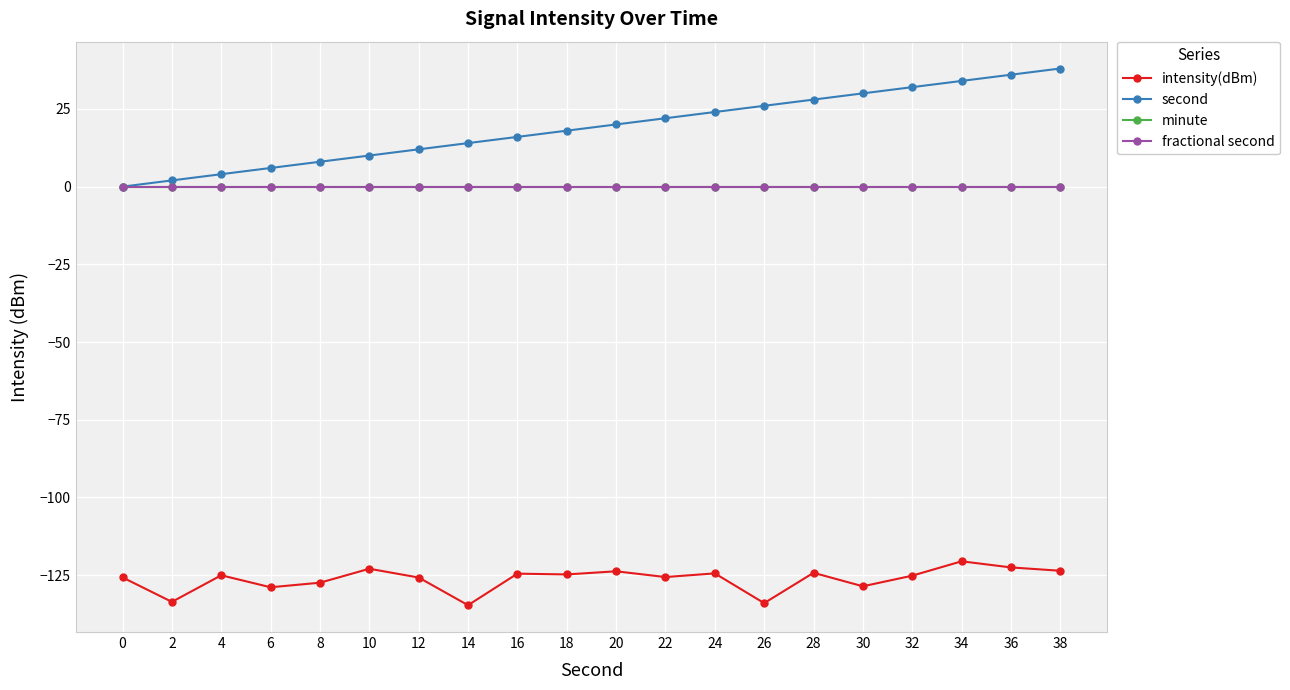

Reading left to right, transcribe all the data shown in this chart.

intensity(dBm): 0=-125.7	2=-133.6	4=-125.0	6=-128.9	8=-127.4	10=-122.9	12=-125.7	14=-134.6	16=-124.5	18=-124.8	20=-123.7	22=-125.6	24=-124.4	26=-134.0	28=-124.2	30=-128.6	32=-125.2	34=-120.5	36=-122.5	38=-123.6
second: 0=0.0	2=2.0	4=4.0	6=6.0	8=8.0	10=10.0	12=12.0	14=14.0	16=16.0	18=18.0	20=20.0	22=22.0	24=24.0	26=26.0	28=28.0	30=30.0	32=32.0	34=34.0	36=36.0	38=38.0
minute: 0=0.0	2=0.0	4=0.0	6=0.0	8=0.0	10=0.0	12=0.0	14=0.0	16=0.0	18=0.0	20=0.0	22=0.0	24=0.0	26=0.0	28=0.0	30=0.0	32=0.0	34=0.0	36=0.0	38=0.0
fractional second: 0=0.0	2=0.0	4=0.0	6=0.0	8=0.0	10=0.0	12=0.0	14=0.0	16=0.0	18=0.0	20=0.0	22=0.0	24=0.0	26=0.0	28=0.0	30=0.0	32=0.0	34=0.0	36=0.0	38=0.0